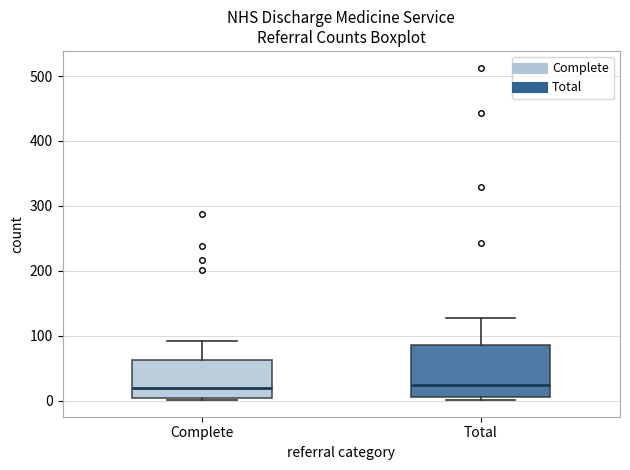

Which box is the tallest, from its lower edge to its upper edge?

Total